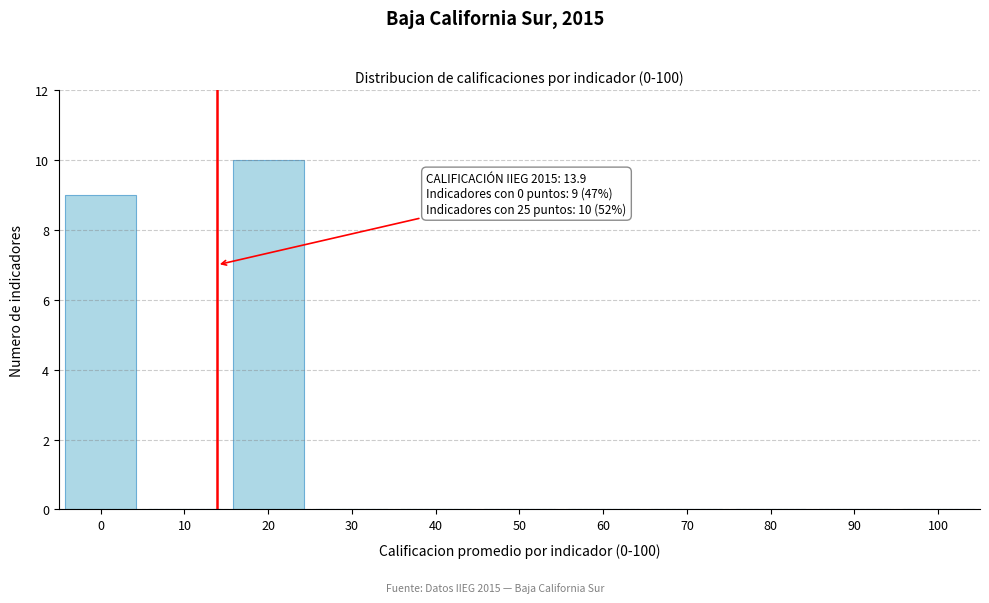

Reading right to left, transcribe all the data shown in this chart.

100=0	90=0	80=0	70=0	60=0	50=0	40=0	30=0	20=10	10=0	0=9